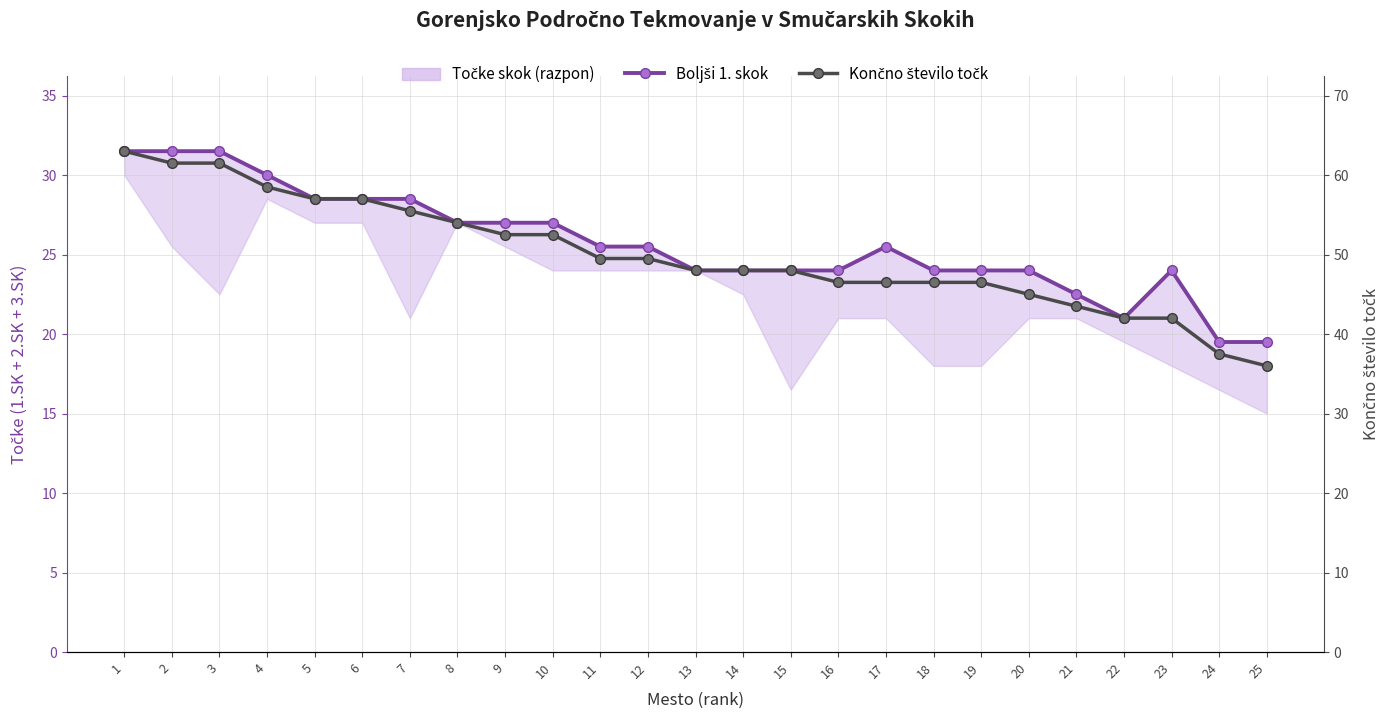

What is the value of the Končno število točk point at the 11th from the left?

49.5